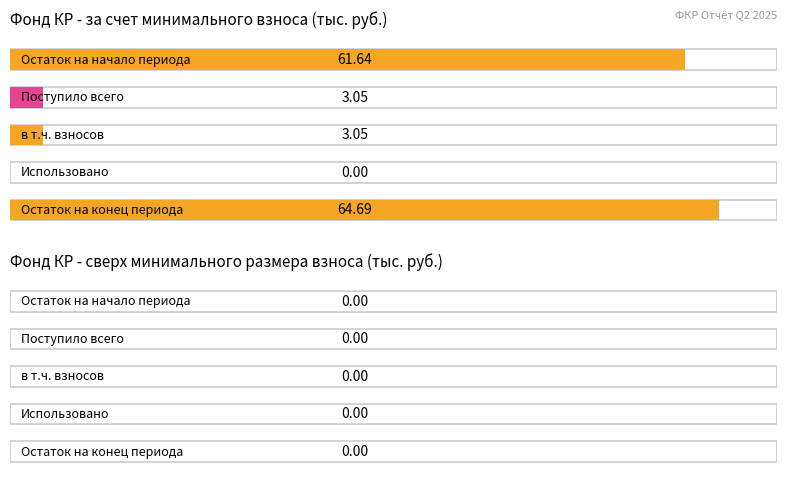

Between в т.ч. взносов and Остаток на конец периода, which series saw the biggest shift?

за счет минимального взноса